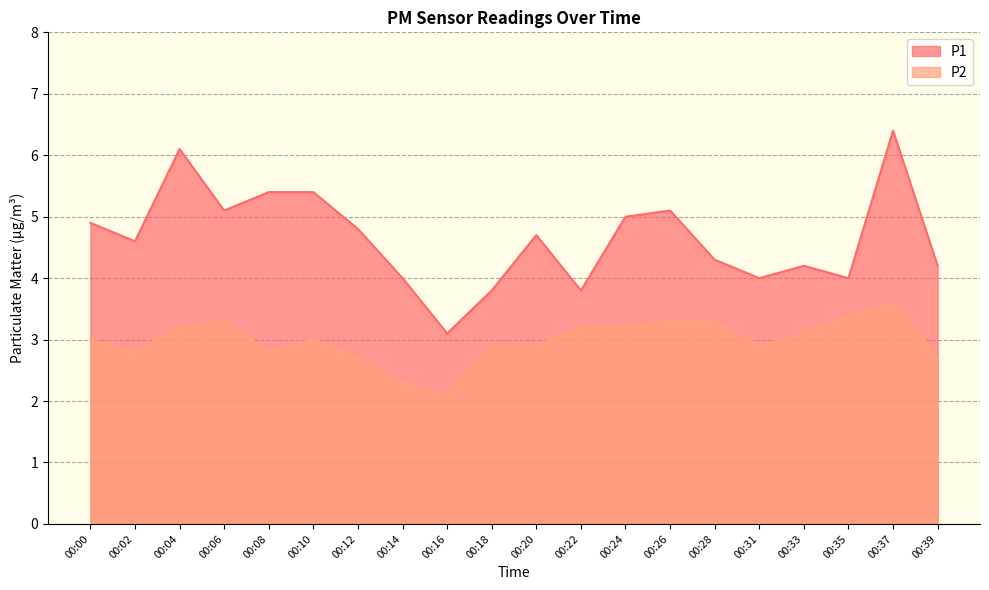

Which series has the widest spread of values?

P1